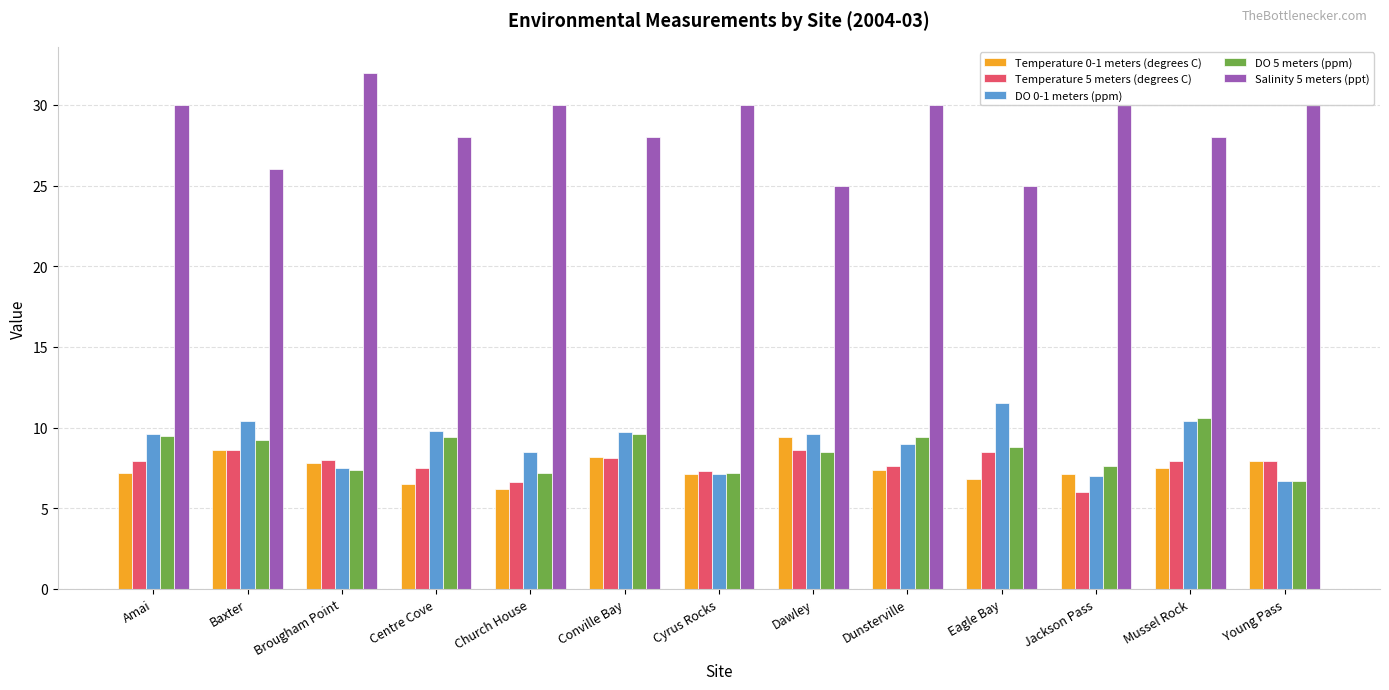

Which series has the widest spread of values?

Salinity 5 meters (ppt)